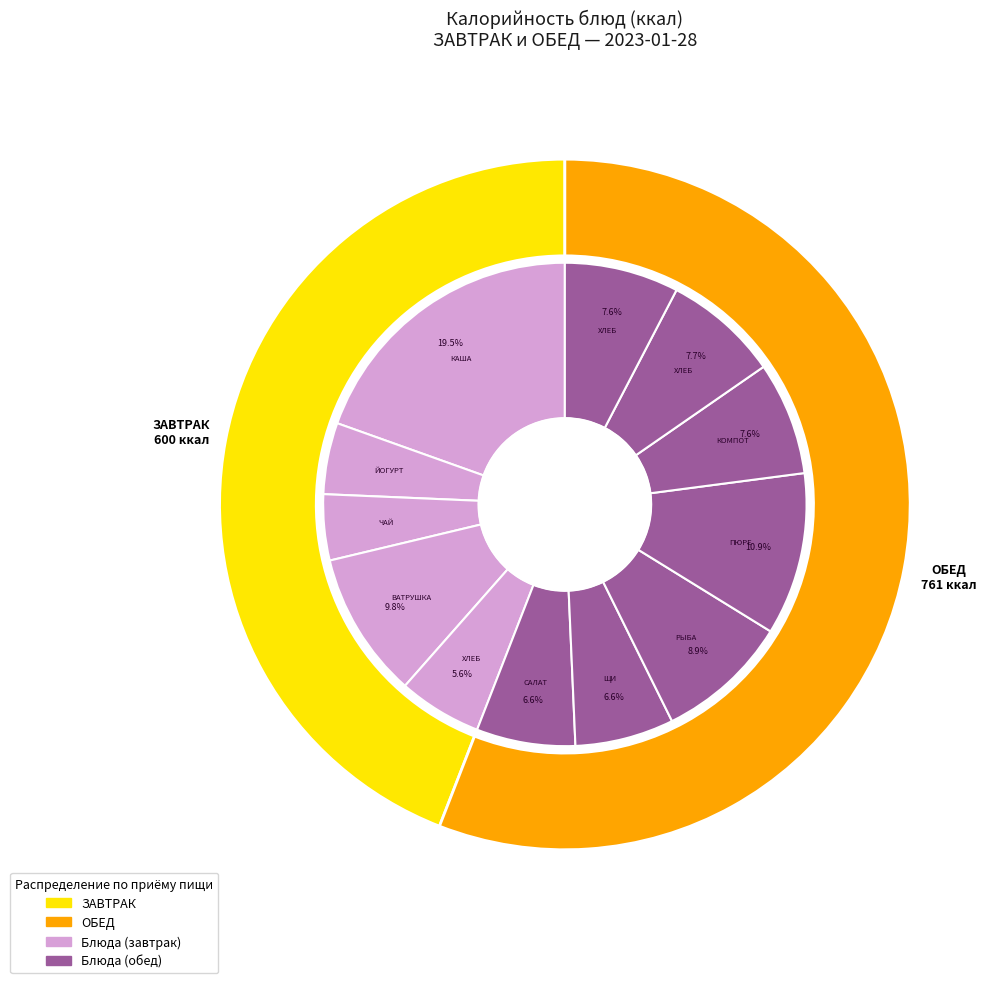

Which category has the biggest portion of the pie?

КАША МАННАЯ С МАСЛОМ